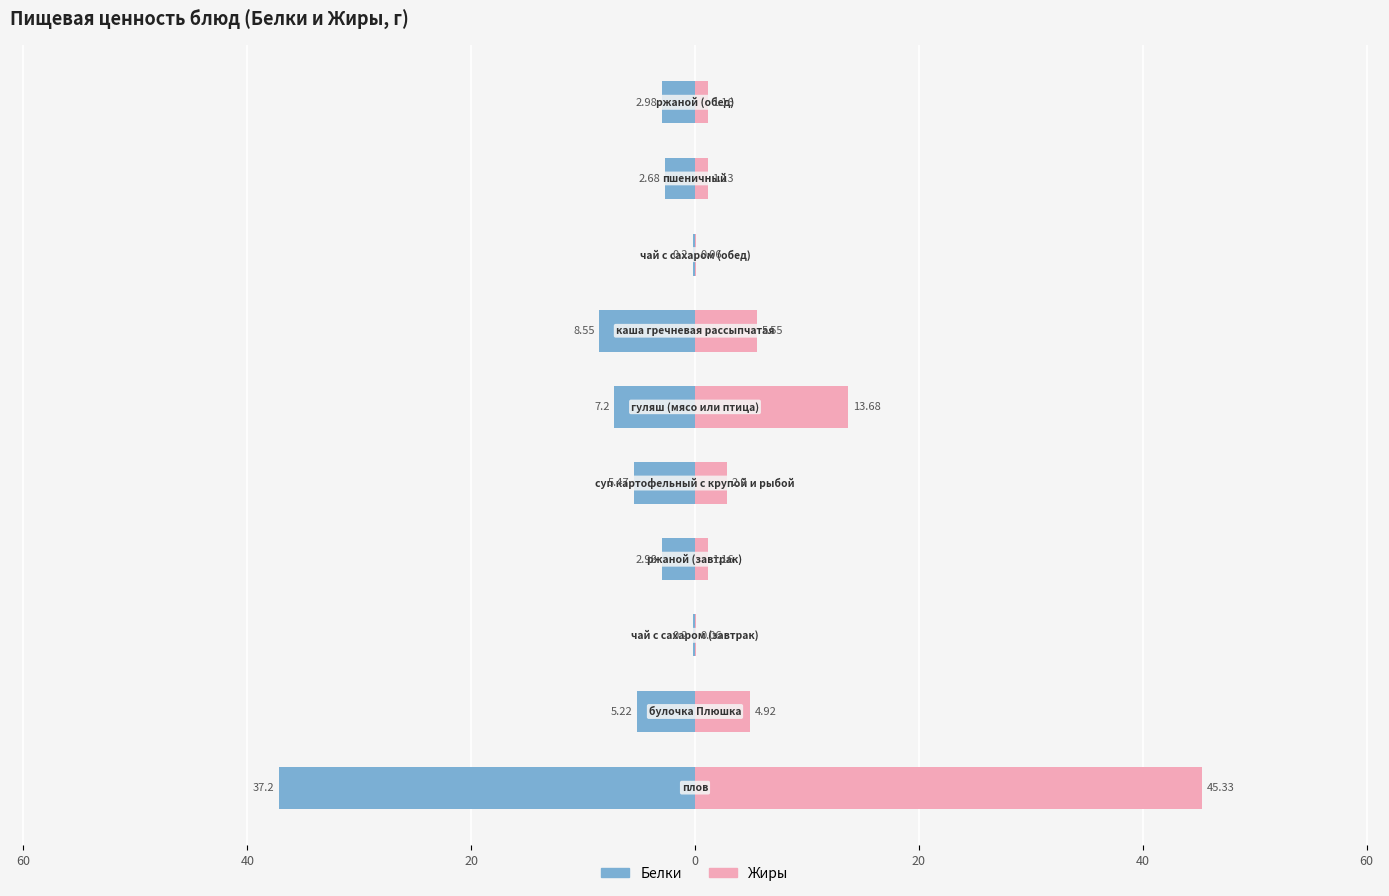

The value of Белки at 80 is -50.9. True or false?

False